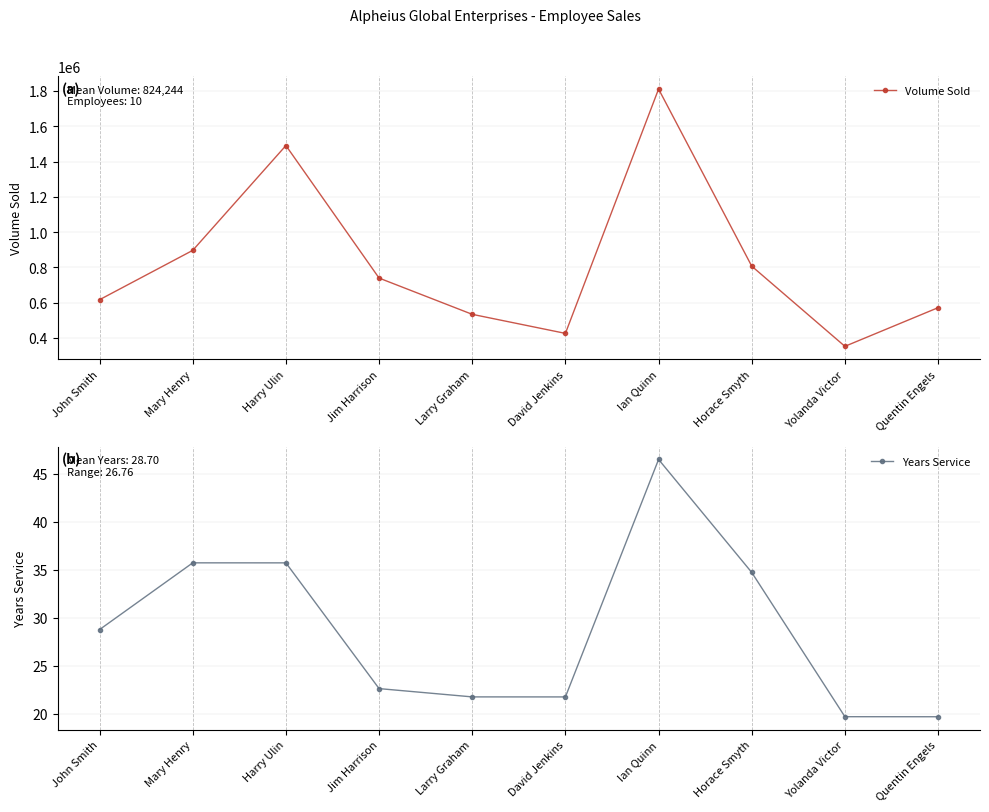

True or false: Years Service and Volume Sold intersect in this chart.

False